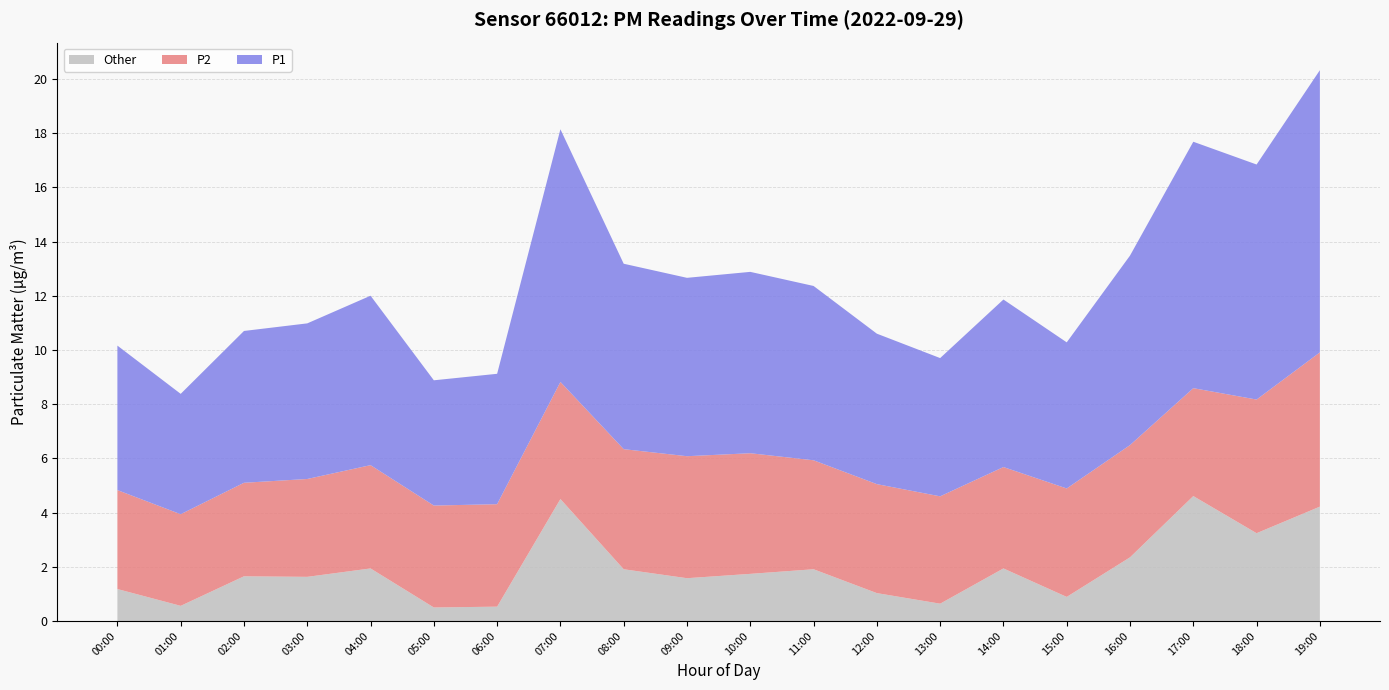

What is the minimum value for Other?

0.5